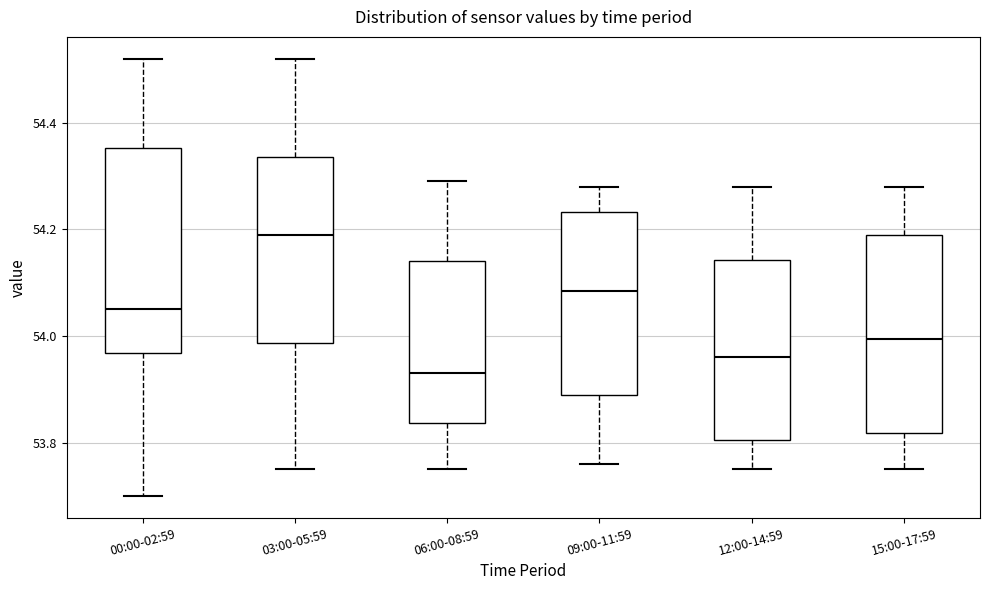

Reading left to right, transcribe this box plot: for each box, give where its median line is, the range the box spans, and where its two whiskers end, as read against the y-axis. The values are not printed on the chart, so give them approximately, as read against the axis.

00:00-02:59: median 54.06, box 53.96 to 54.36, whiskers 53.70 to 54.52
03:00-05:59: median 54.20, box 53.98 to 54.34, whiskers 53.76 to 54.52
06:00-08:59: median 53.94, box 53.84 to 54.14, whiskers 53.76 to 54.30
09:00-11:59: median 54.08, box 53.90 to 54.24, whiskers 53.76 to 54.28
12:00-14:59: median 53.96, box 53.80 to 54.14, whiskers 53.76 to 54.28
15:00-17:59: median 54.00, box 53.82 to 54.20, whiskers 53.76 to 54.28